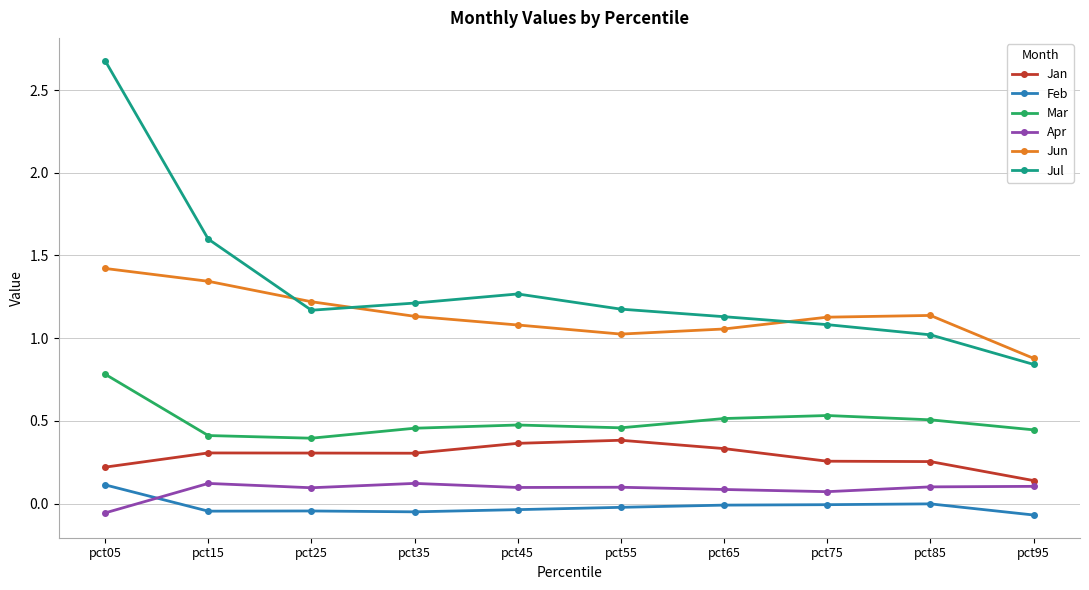

True or false: Mar has a value of 0.5 at pct65.

True